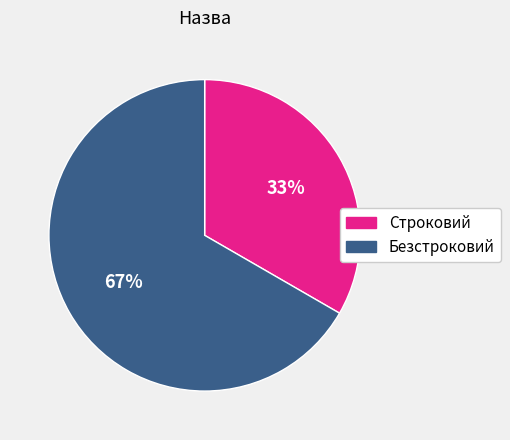

Between Безстроковий and Строковий, which is larger?

Безстроковий